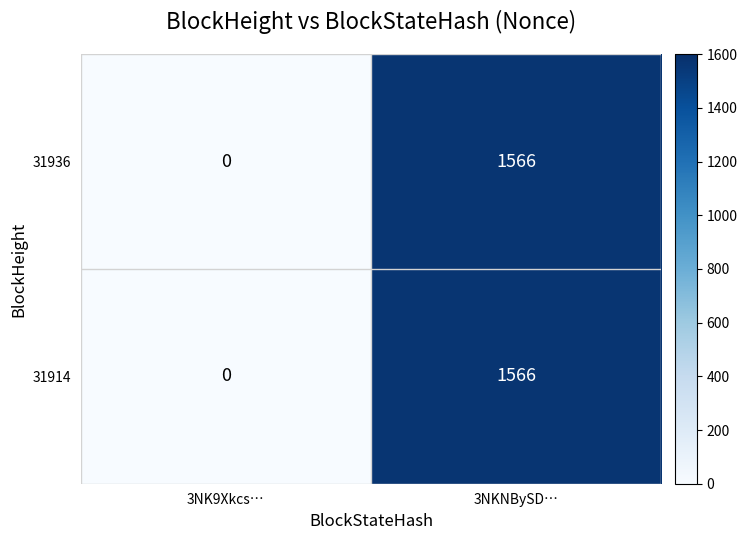

What is the sum of the 31914 values at 3NK9Xkcs… and 3NKNBySD…?

1566